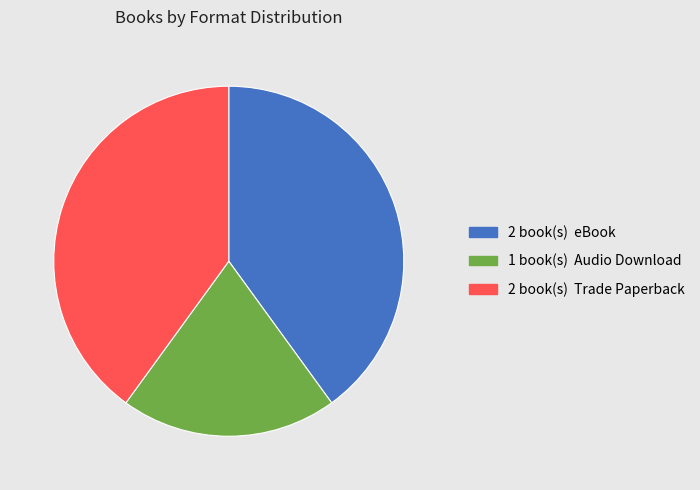

Does any single category account for the majority?

No